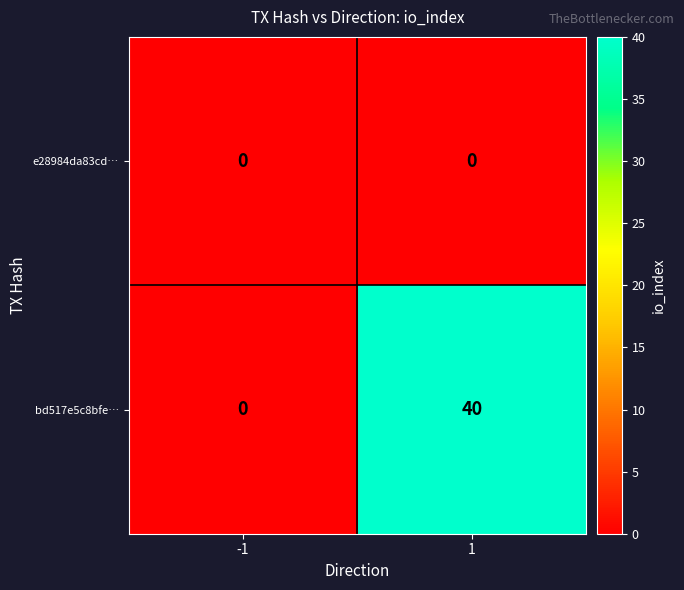

The value of e28984da83cd… at -1 is 0. True or false?

True